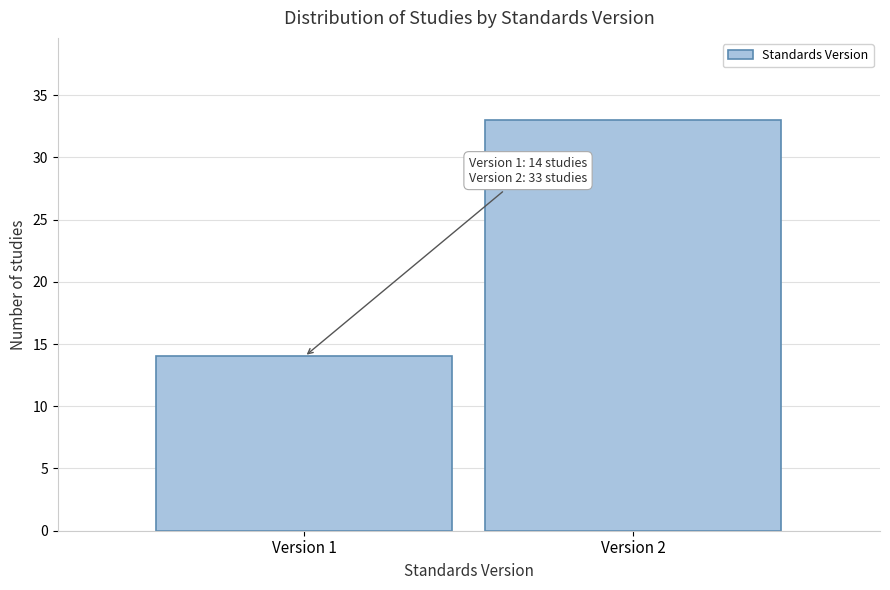

Reading left to right, what are all the values shown in this chart?

Version 1=14	Version 2=33